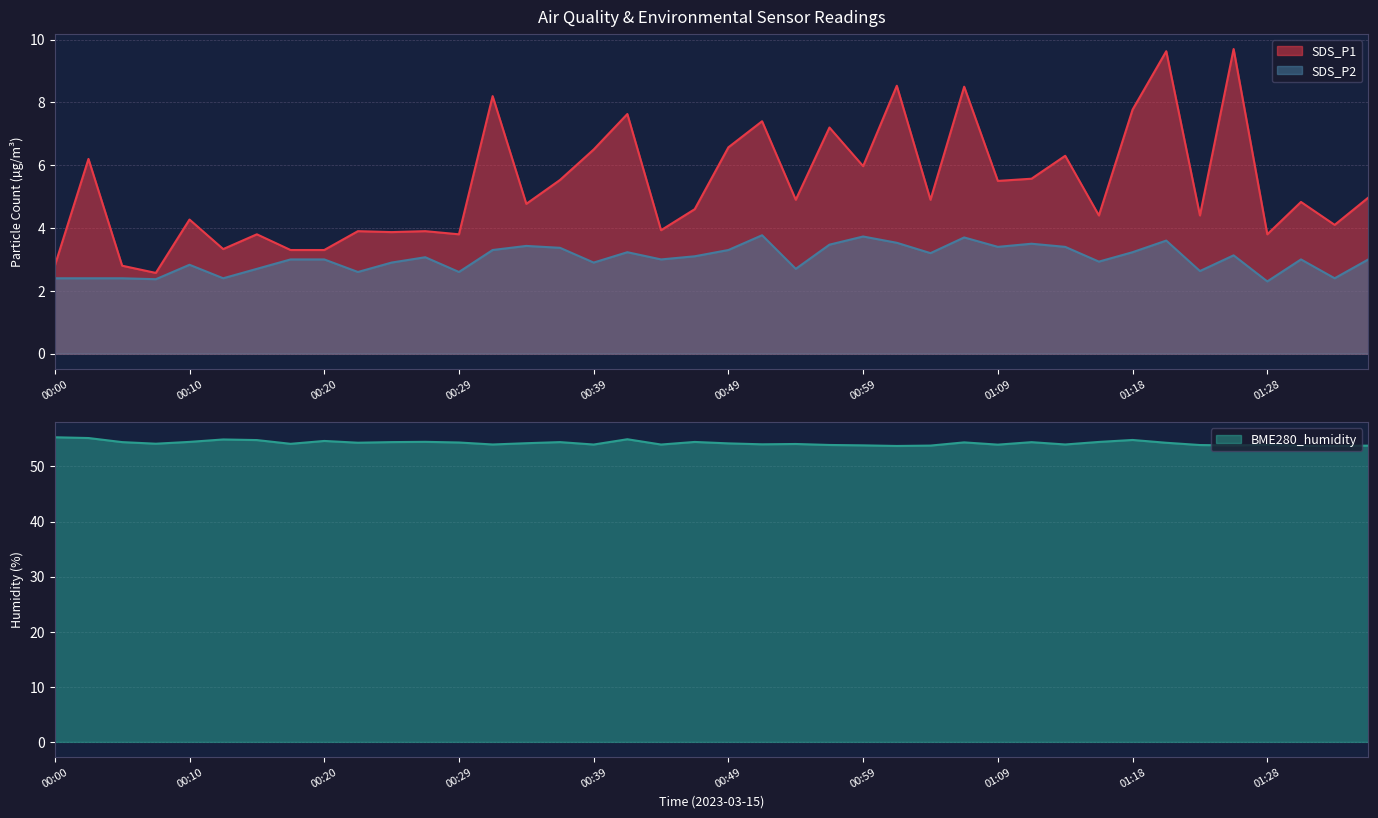

Which has a higher value, 01:33 or 01:11?

01:11